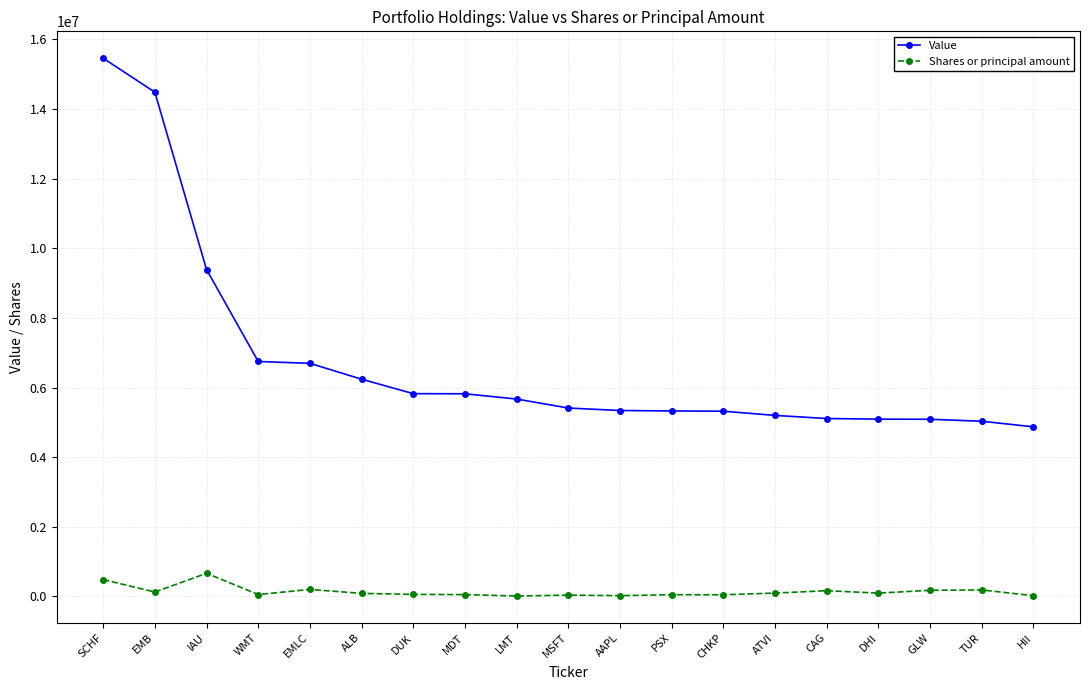

Is the value of Value at DUK greater than the value of Shares or principal amount at SCHF?

Yes